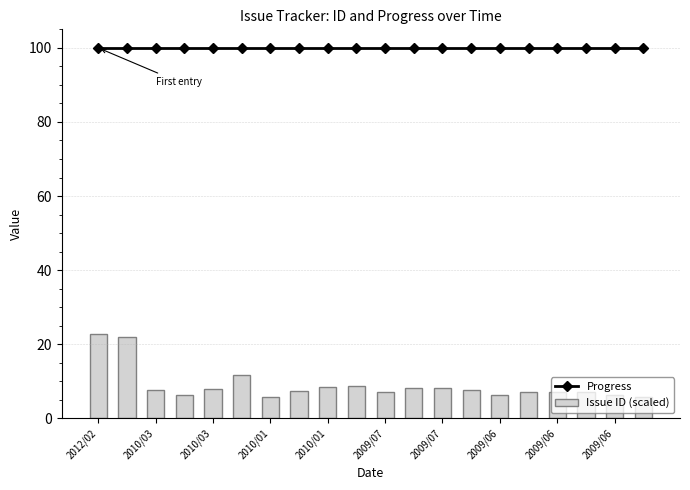

What value does the Issue ID (scaled) series have at 15?

7.2